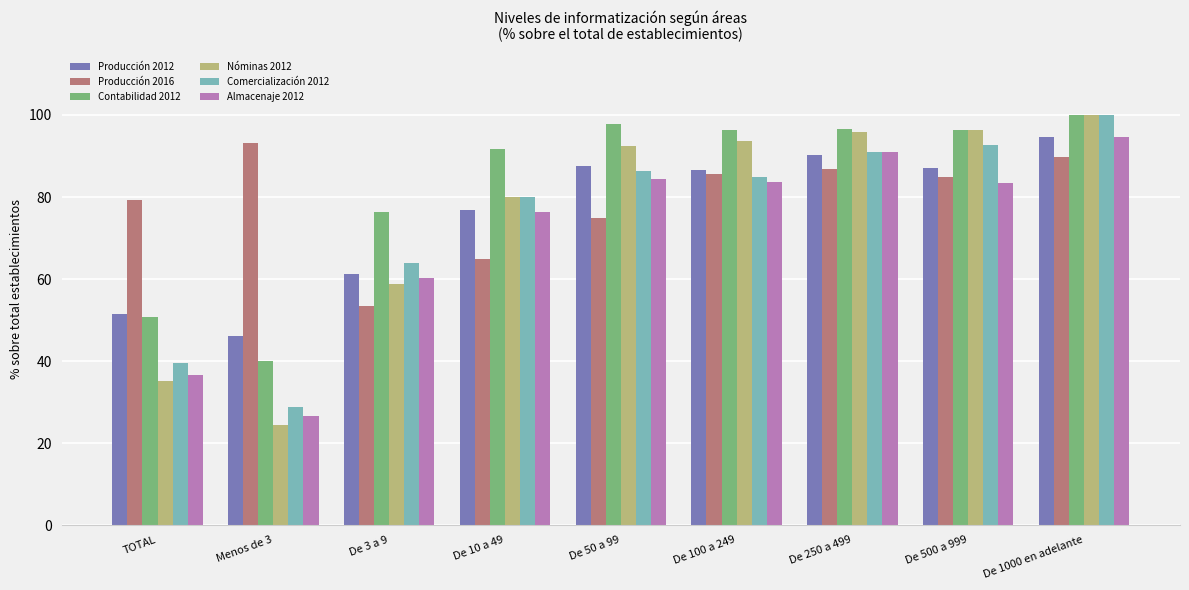

What is the minimum value shown in the chart?

24.3